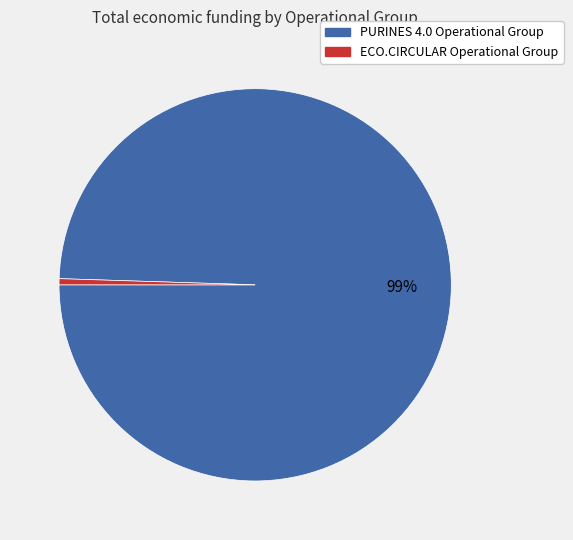

How many slices are in this pie chart?

2